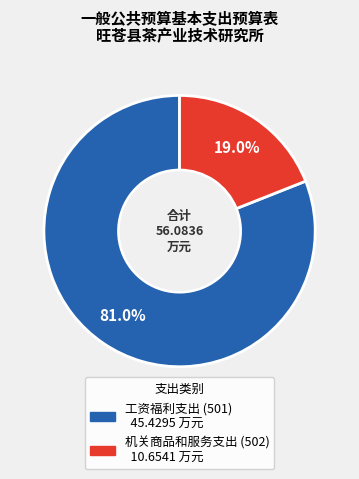

True or false: 工资福利支出 (501) accounts for 74% of the total.

False